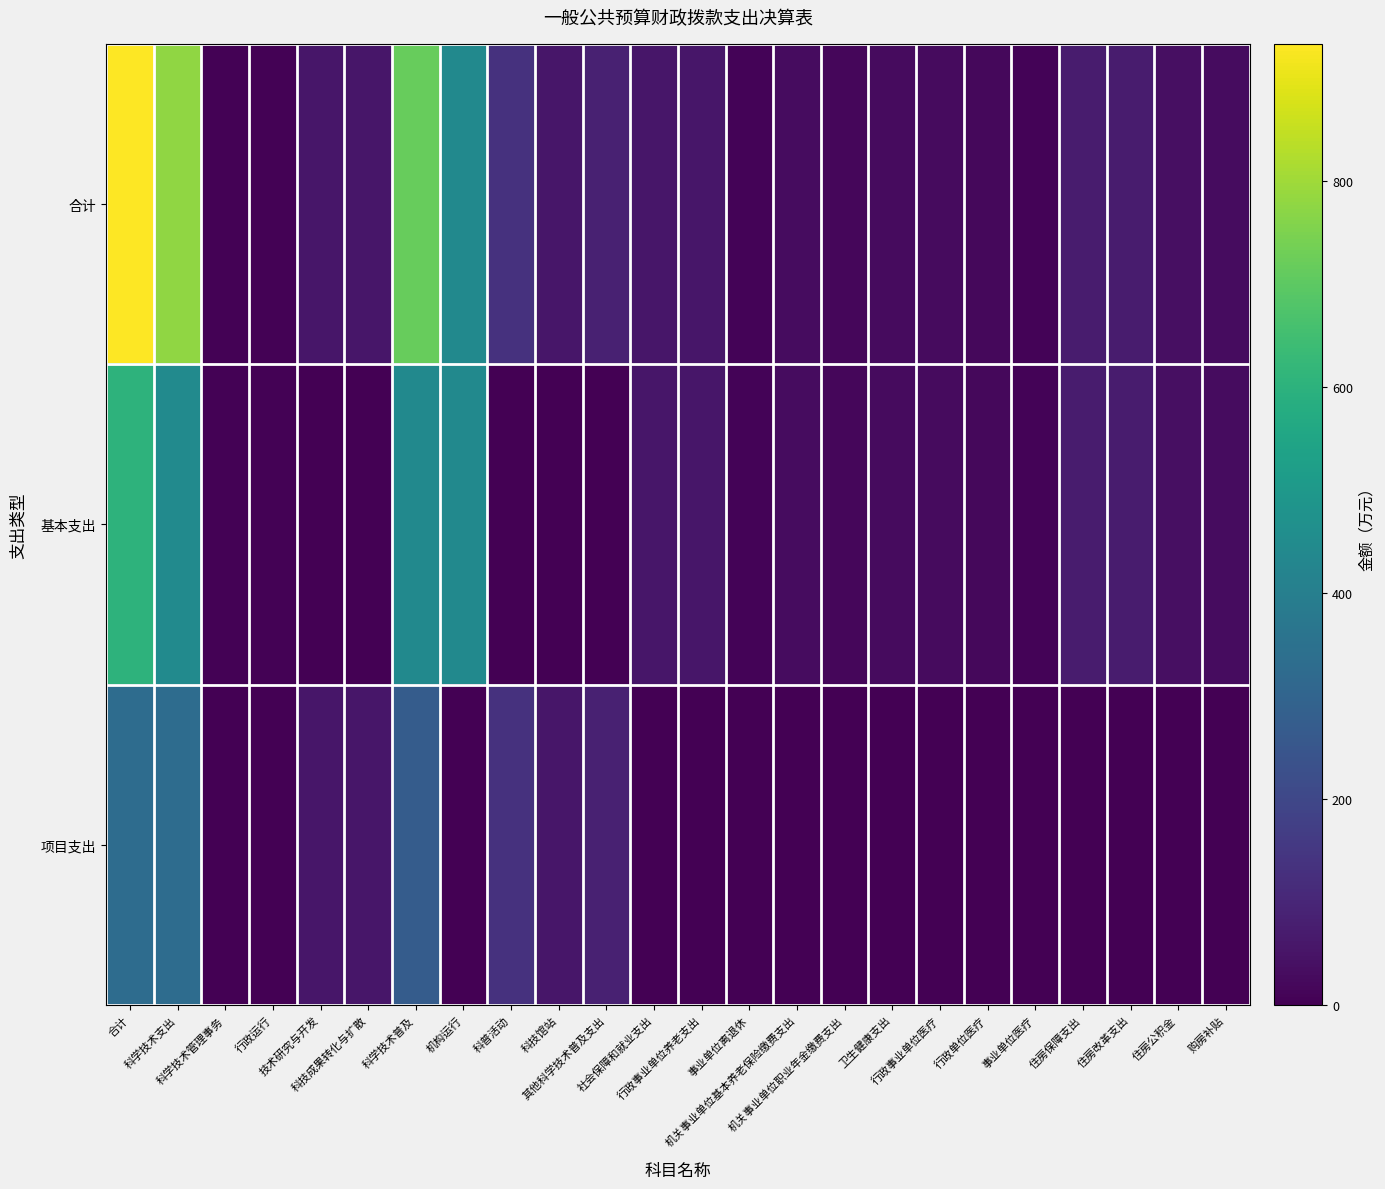

Which label corresponds to the largest value in the chart?

合计